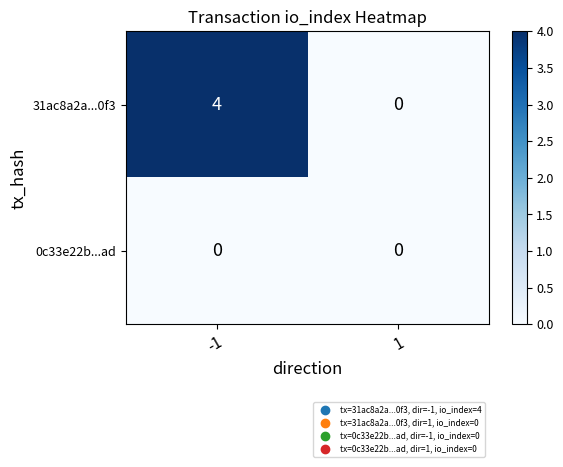

Reading left to right, extract all data points from this chart.

31ac8a2a...0f3: 4	0
0c33e22b...ad: 0	0